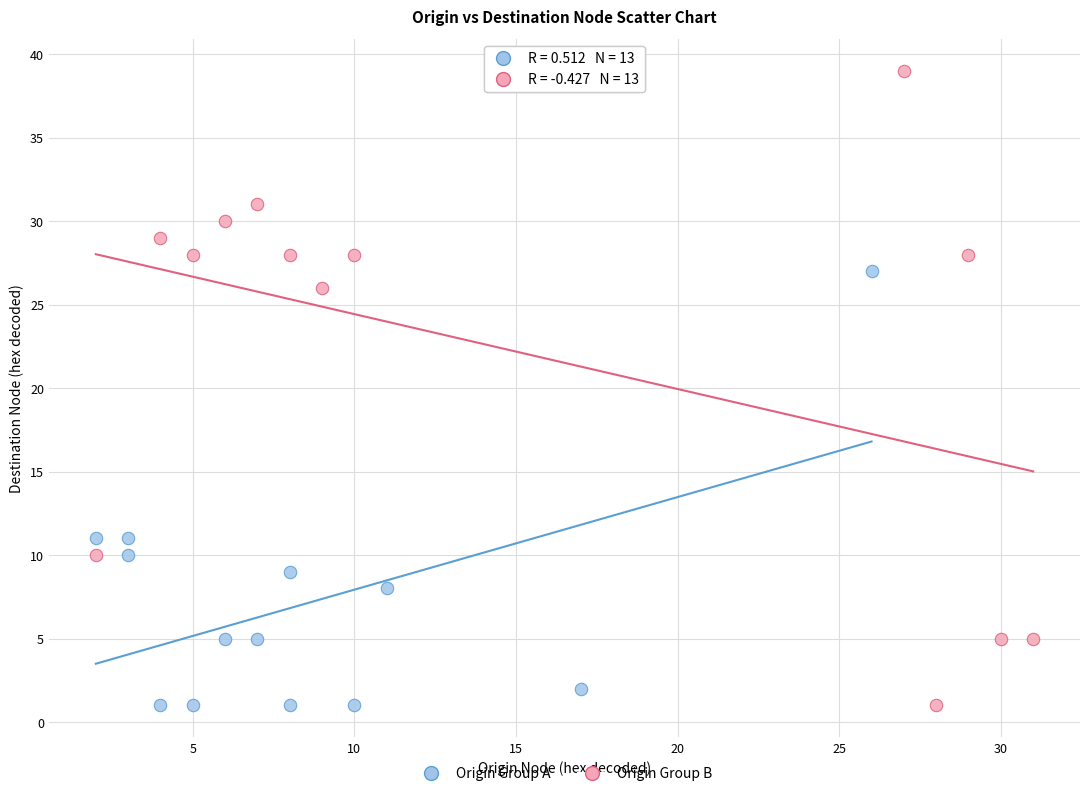

Which series has the widest spread of Y values?

Origin Group B